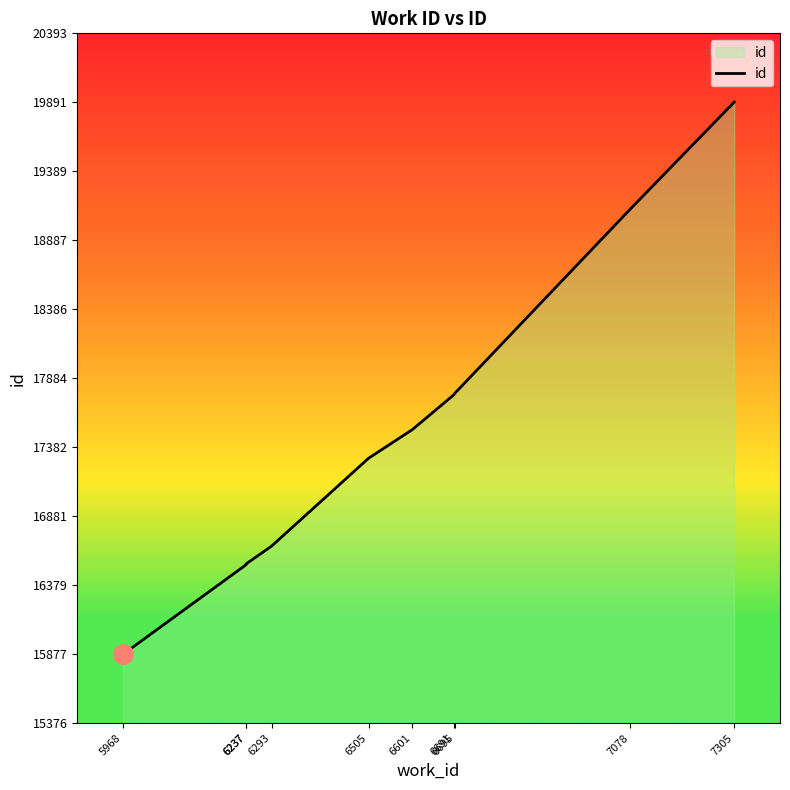

How many categories are shown in the chart?

10